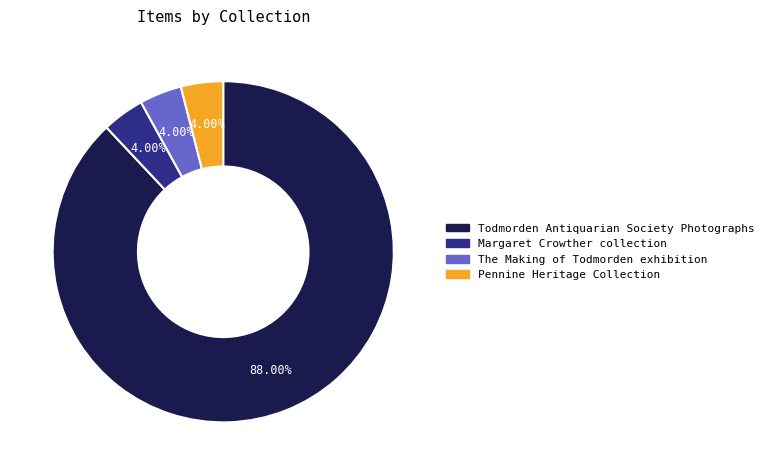

What percentage is the Margaret Crowther collection slice, to the nearest percent?

4%